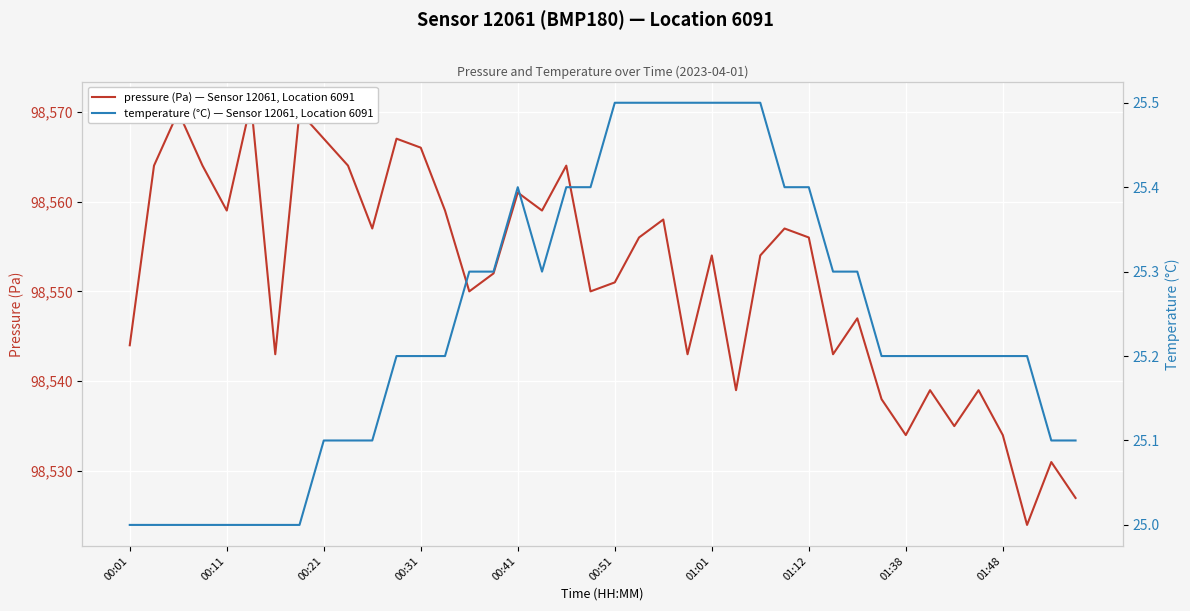

True or false: pressure (Pa) — Sensor 12061, Location 6091 and temperature (°C) — Sensor 12061, Location 6091 intersect in this chart.

False